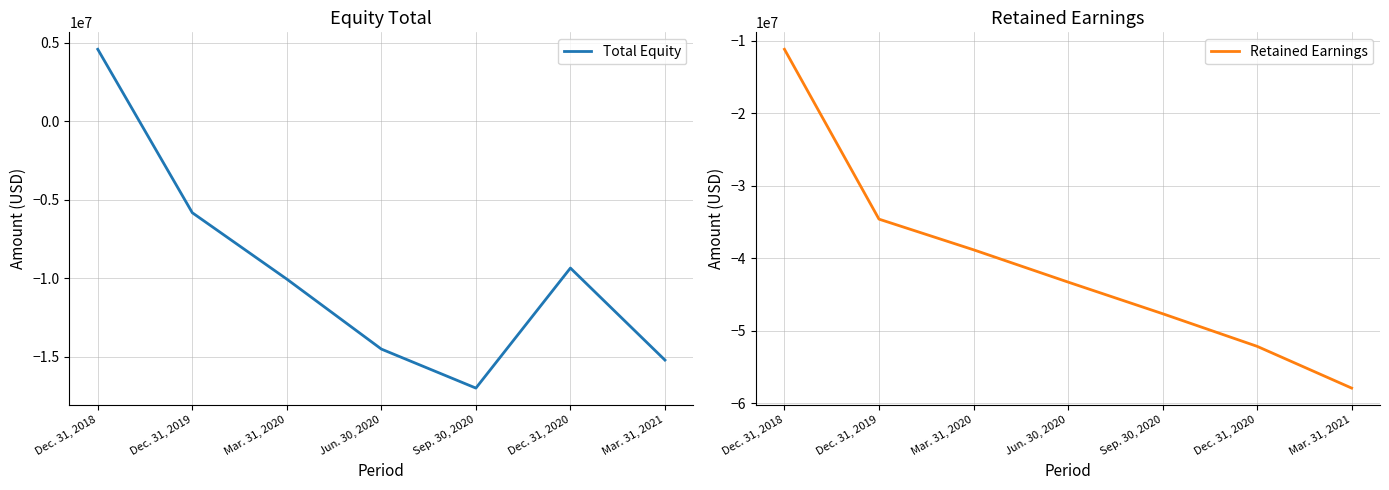

Rank the series by their average value, from highest to lowest.

Total Equity, Retained Earnings